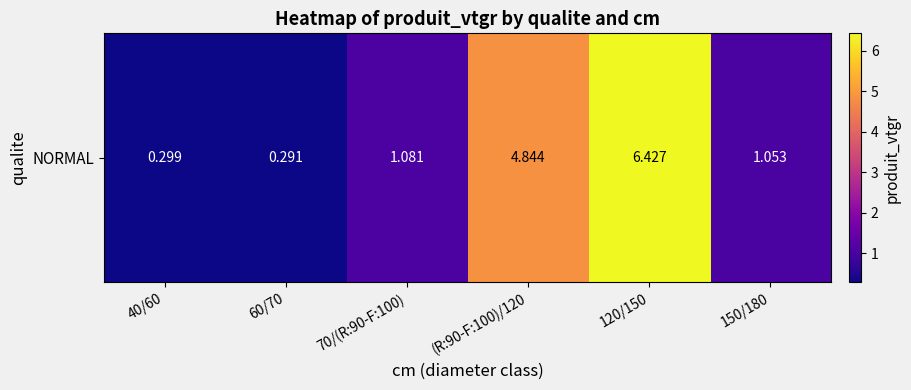

Is it true that the value at 40/60 is 0.3?

True